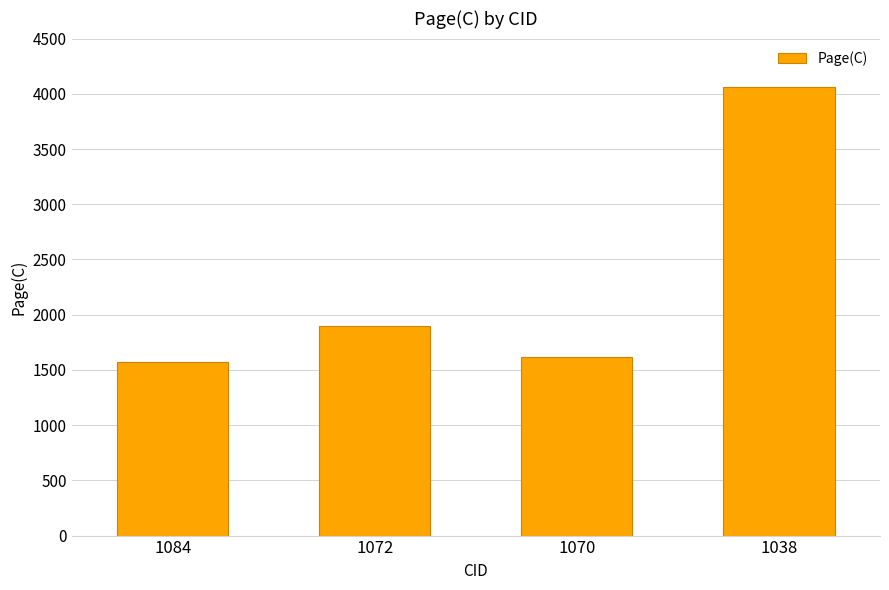

List the labels in order of value, largest first.

1038, 1072, 1070, 1084